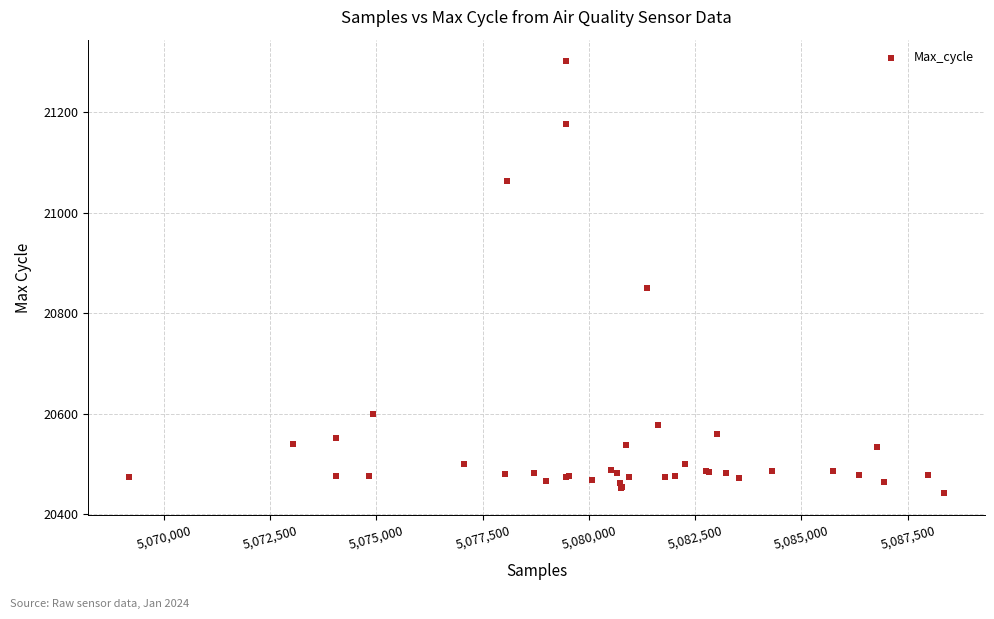

What Y value in the scatter plot is closest to 20871?

20850